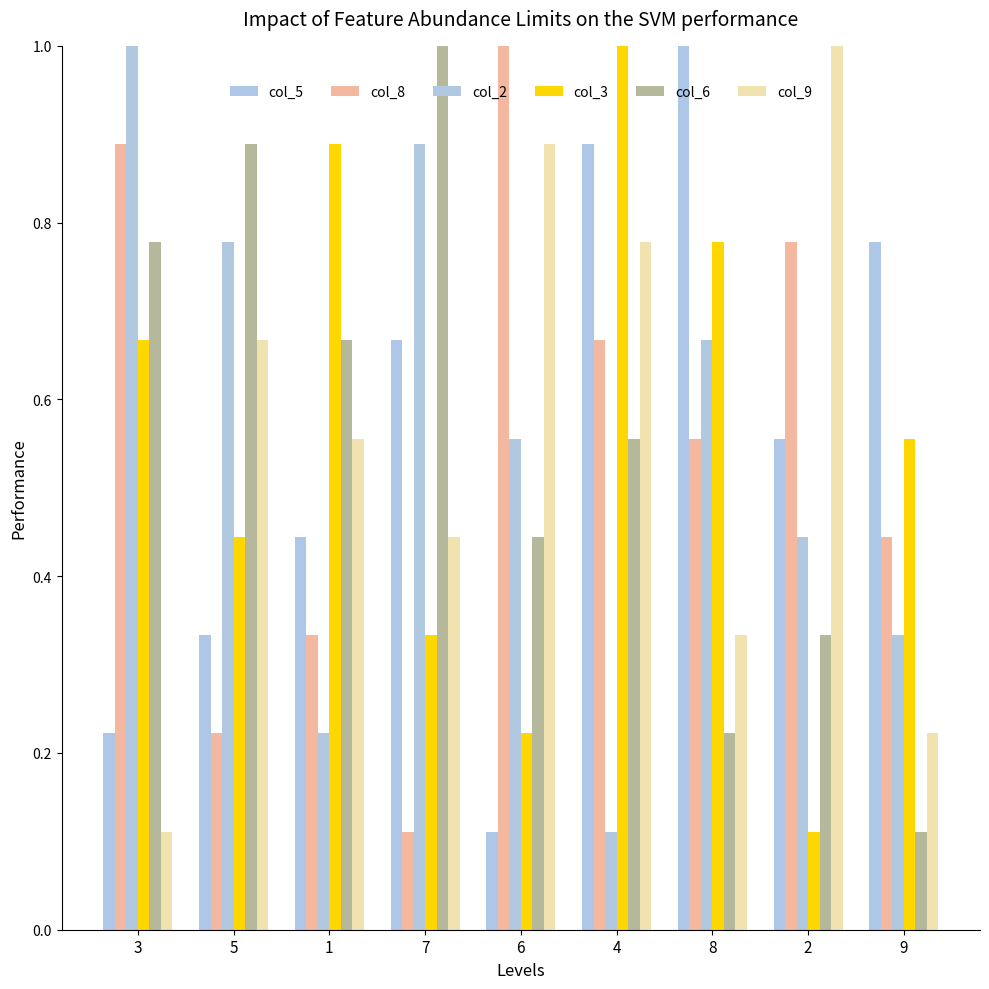

Which category has the lowest value across all series?

6